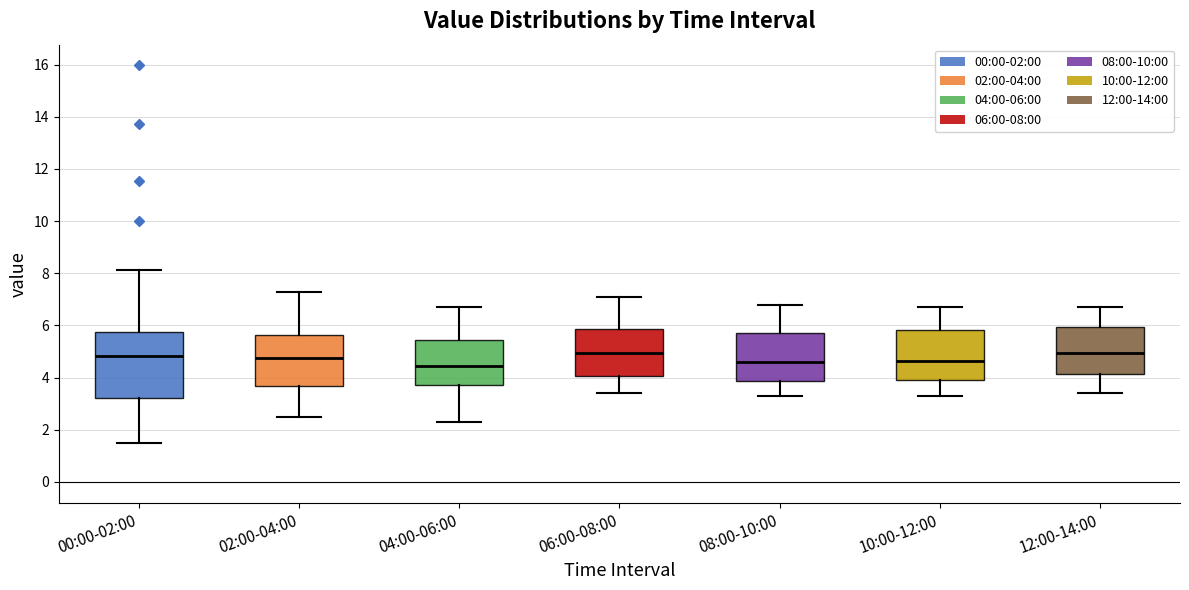

Comparing the boxes themselves (not the whiskers), which one is the tallest?

00:00-02:00